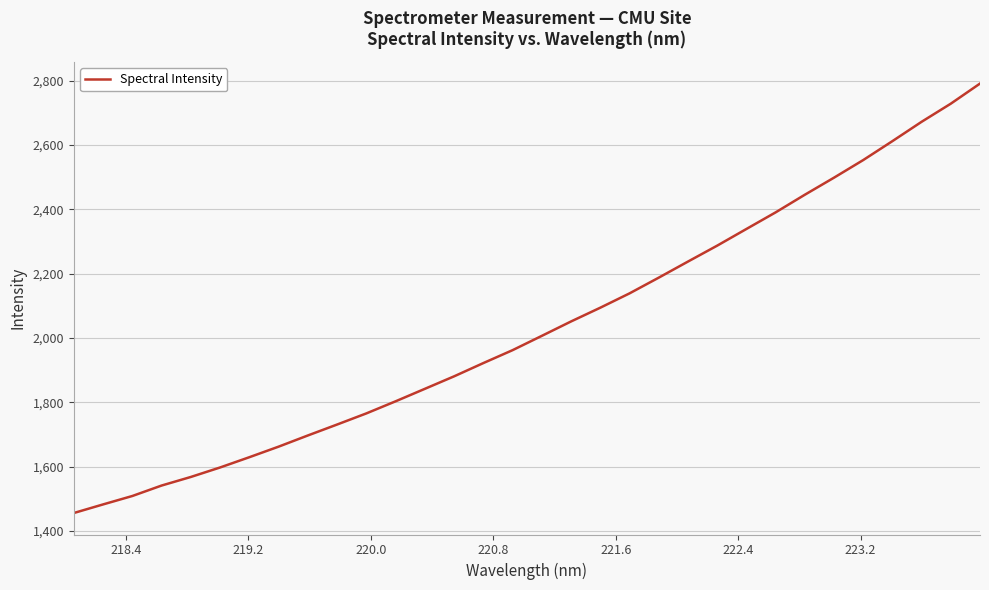

True or false: there are more than 1 points higher than both neighbors.

False